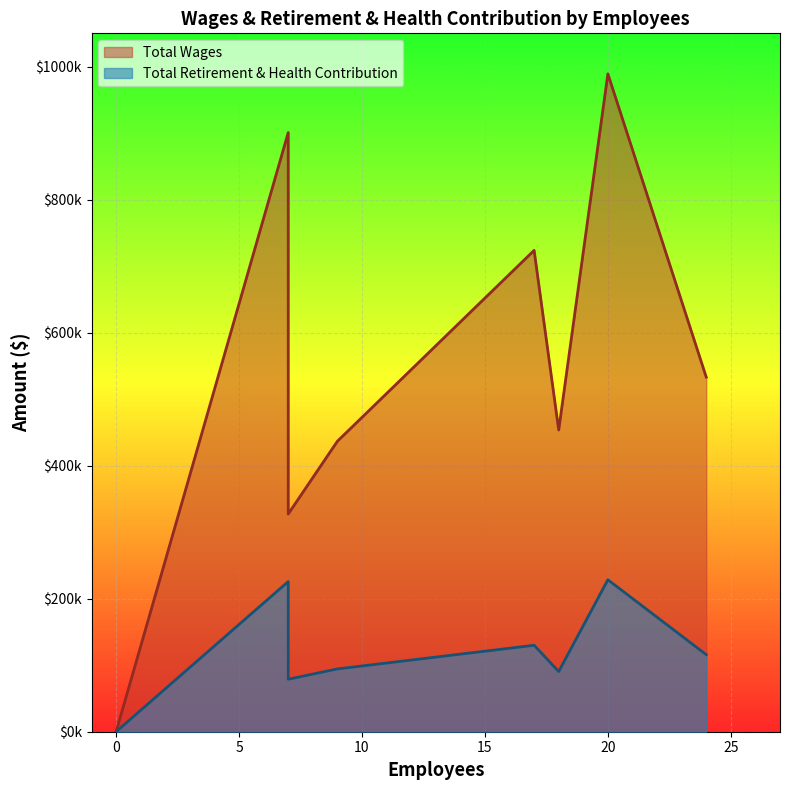

True or false: Total Wages and Total Retirement & Health Contribution intersect in this chart.

False